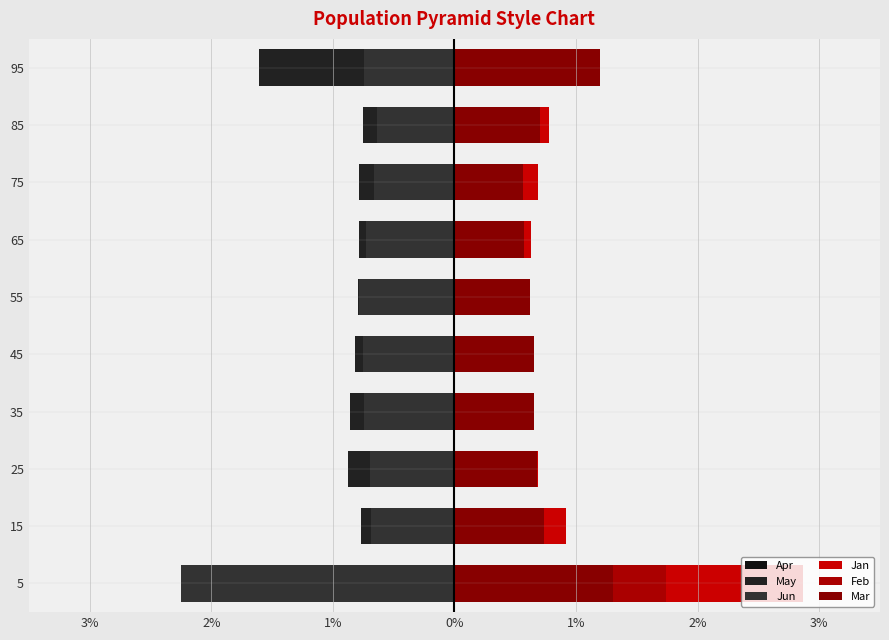

The value of Mar at 35 is 0.9. True or false?

False